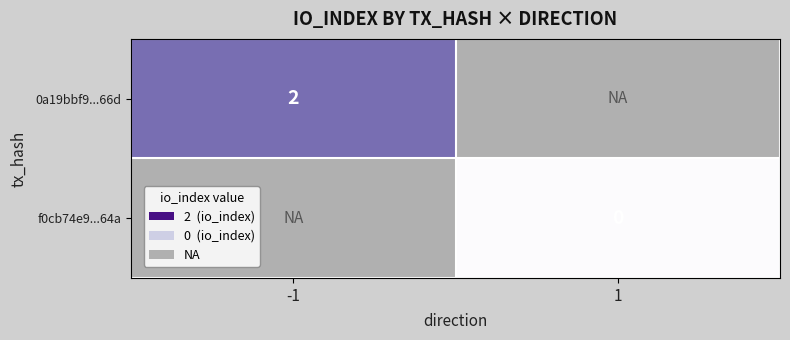

The 0a19bbf9...66d series shows 1 at -1. True or false?

False